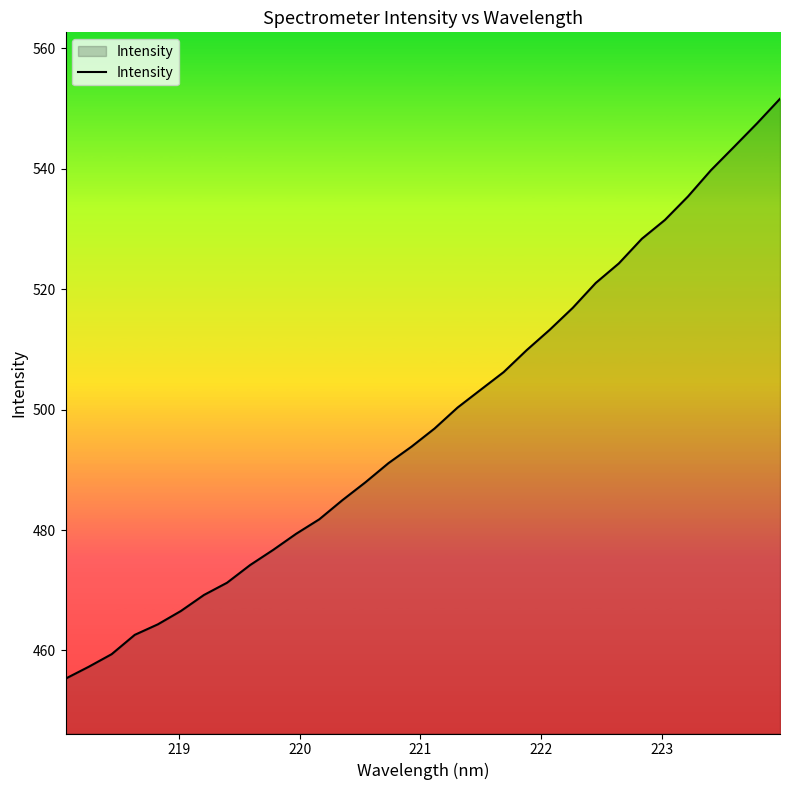

What is the greatest value displayed?

551.6